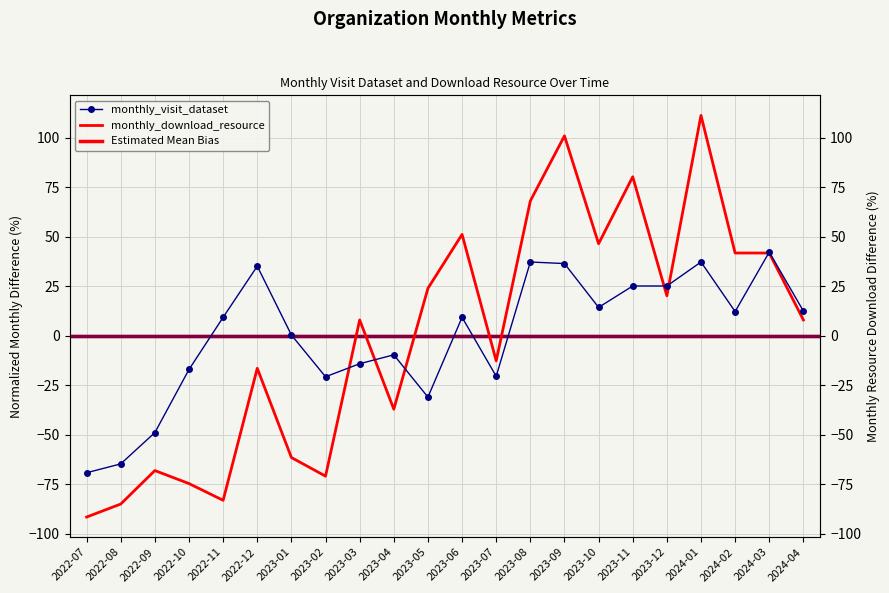

What is the label of the 18th point from the right?

2022-11